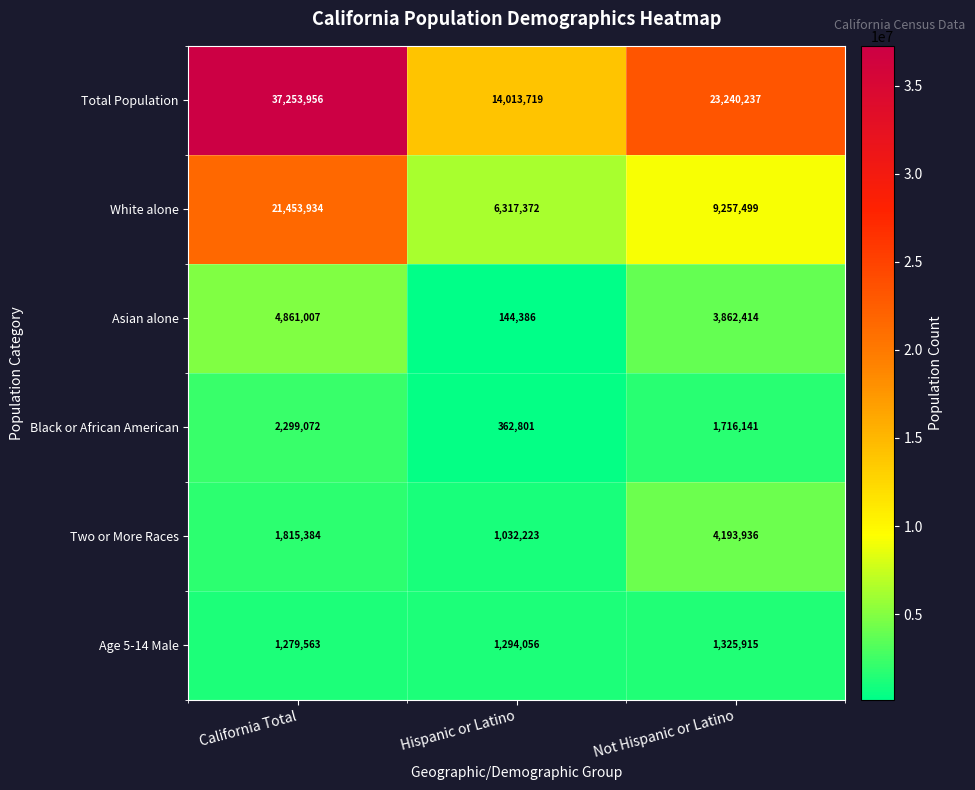

Reading right to left, what are all the values shown in this chart?

Total Population: 23240237	14013719	37253956
White alone: 9257499	6317372	21453934
Asian alone: 3862414	144386	4861007
Black or African American: 1716141	362801	2299072
Two or More Races: 4193936	1032223	1815384
Age 5-14 Male: 1325915	1294056	1279563